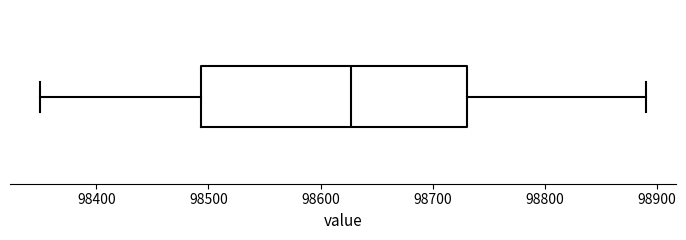

Transcribe this box plot: give where the median line is, the range the box spans, and where the two whiskers end, as read against the x-axis. The values are not printed on the chart, so give them approximately, as read against the axis.

median 98630, box 98490 to 98730, whiskers 98350 to 98890